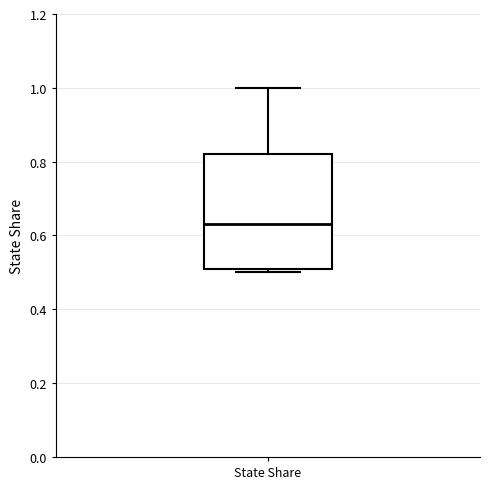

Read this box plot against the y-axis: the position of the median line, the range covered by the box, and the ends of both whiskers. The values are not printed on the chart, so give them approximately, as read against the axis.

median 0.64, box 0.52 to 0.82, whiskers 0.50 to 1.00